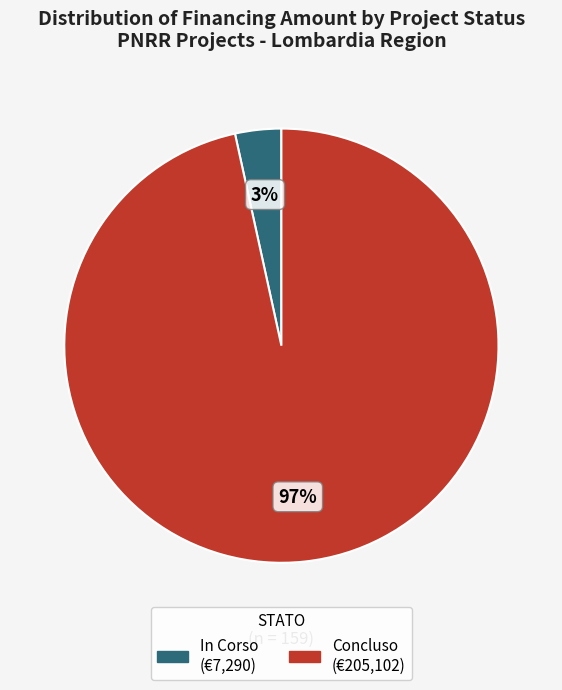

How many segments does this pie chart have?

2